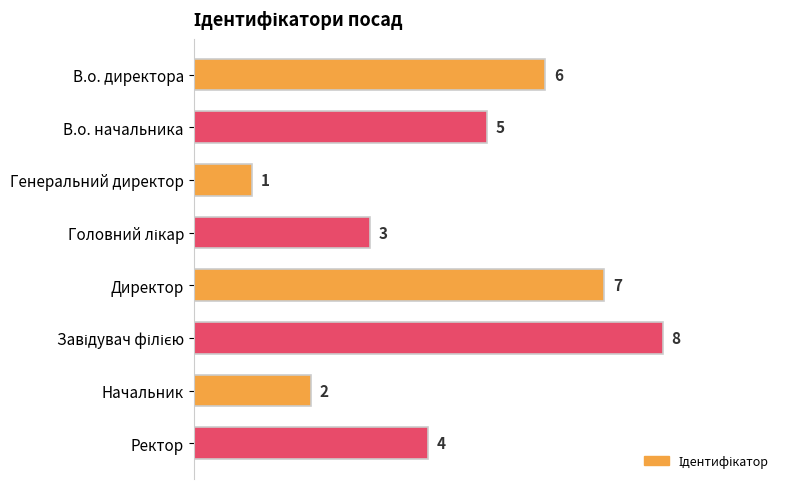

Does the chart contain stacked bars?

No